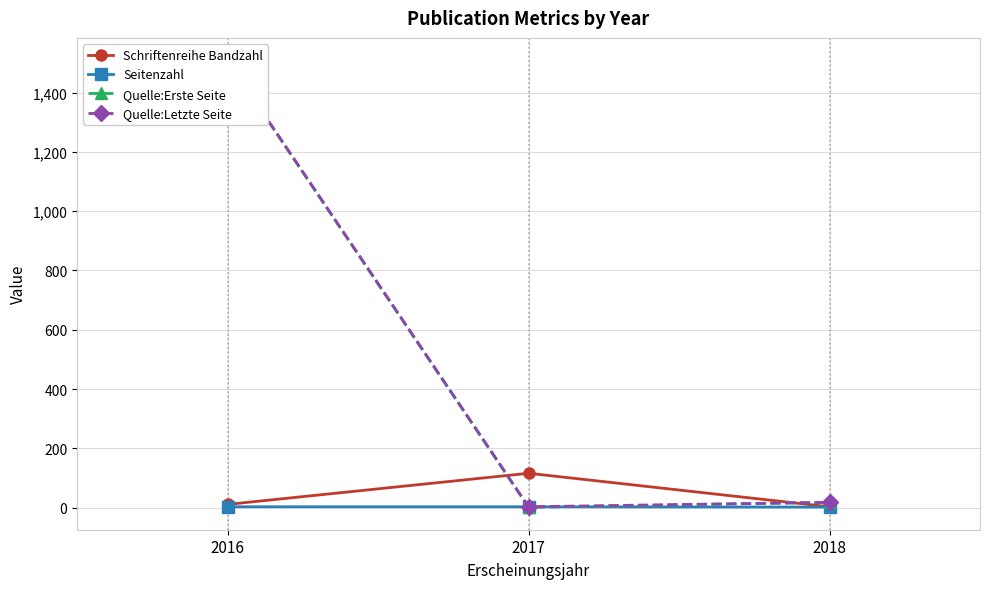

Which series has the largest total across all categories?

Quelle:Letzte Seite